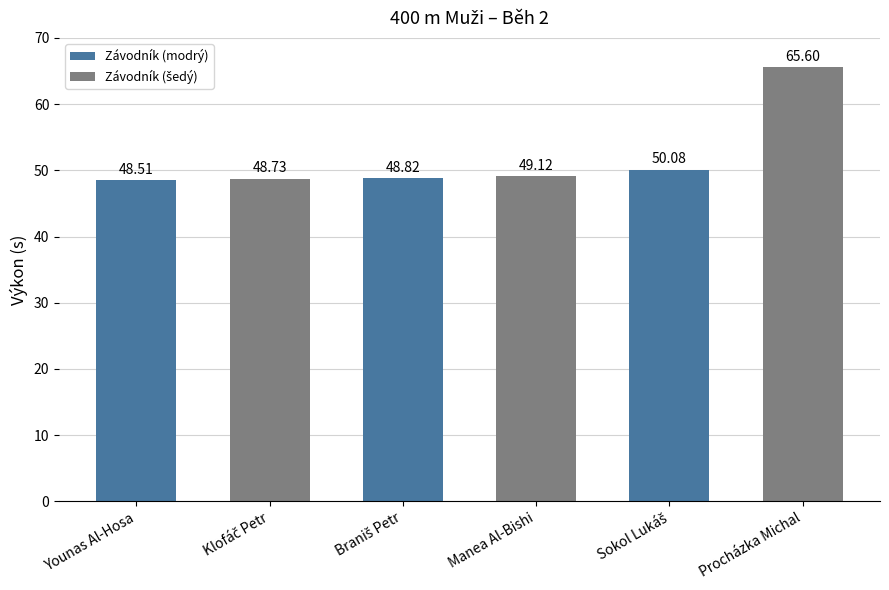

What is the sum of the values at Braniš Petr and Younas Al-Hosa?

97.3